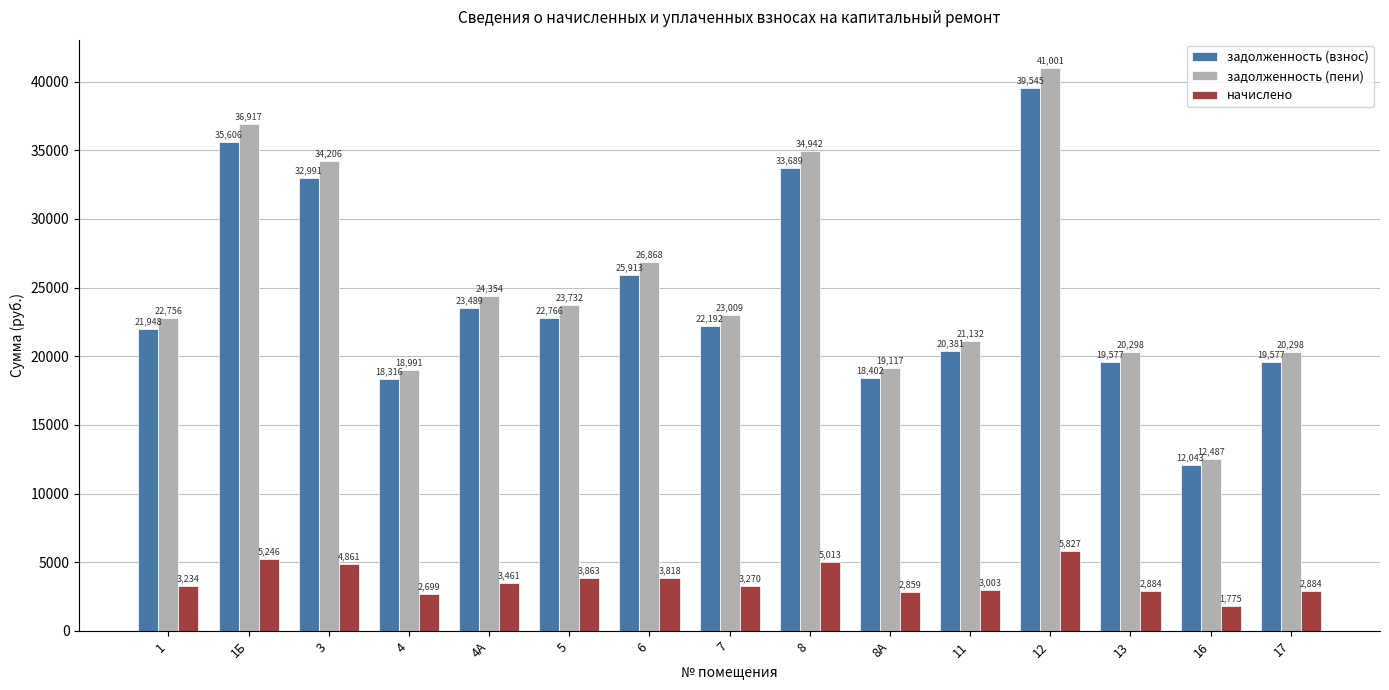

Which series has the widest spread of values?

задолженность (пени)